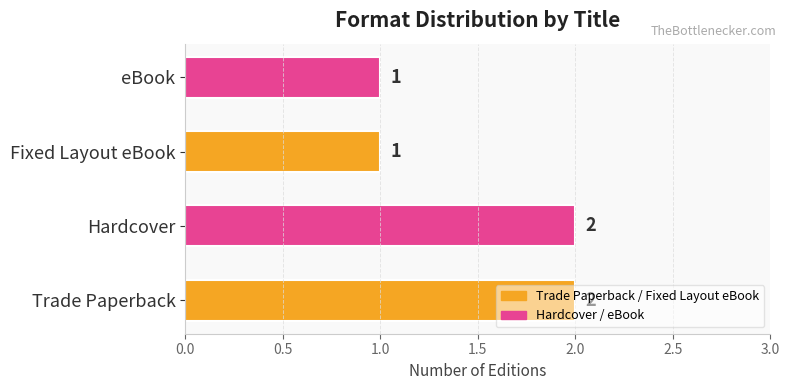

Does the chart contain stacked bars?

No